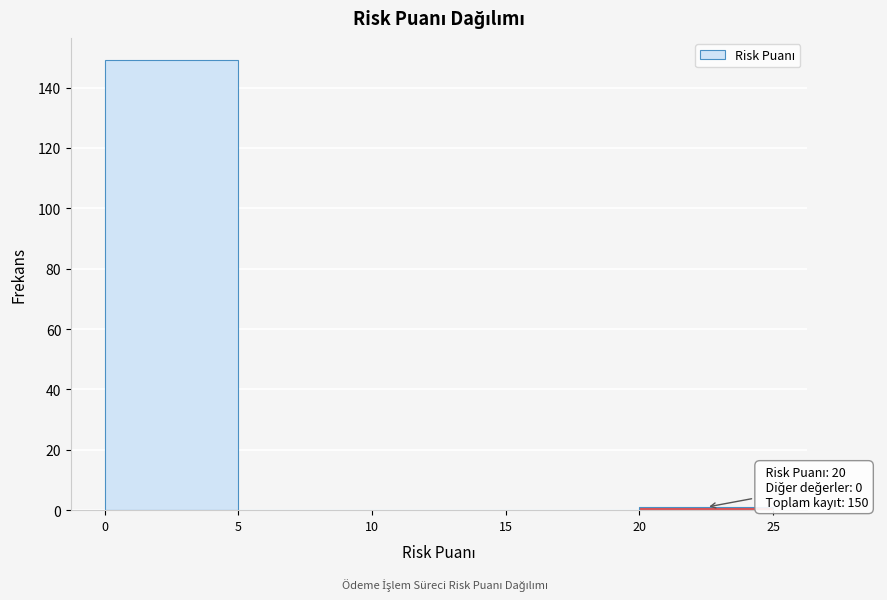

Which range on the x-axis has the tallest bar?

0 to 5